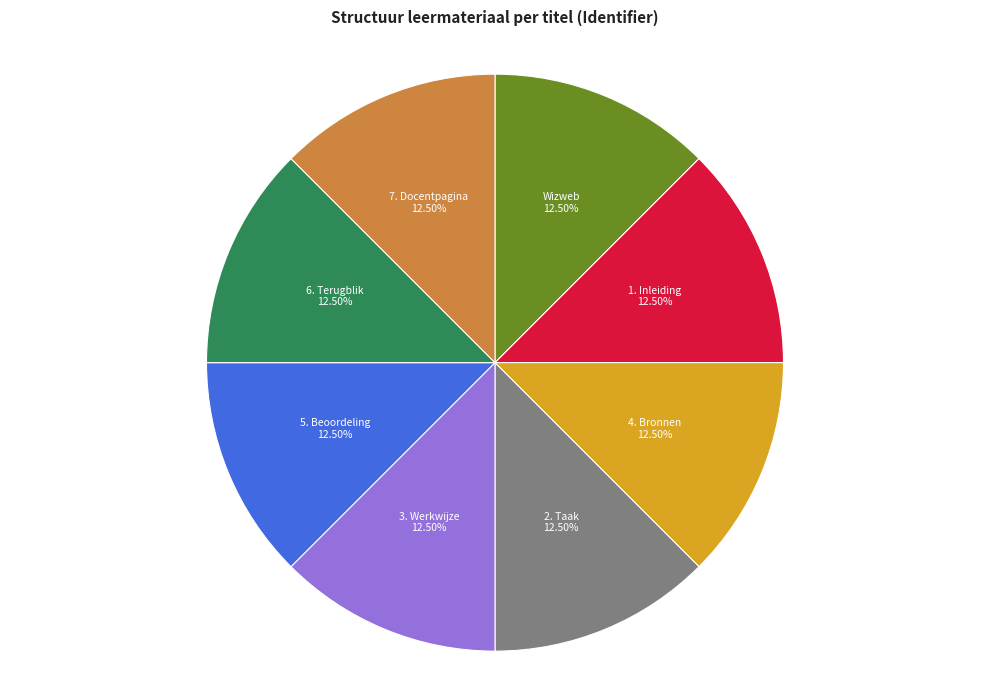

Approximately how many times larger is the value at 2. Taak compared to 3. Werkwijze?

1.0